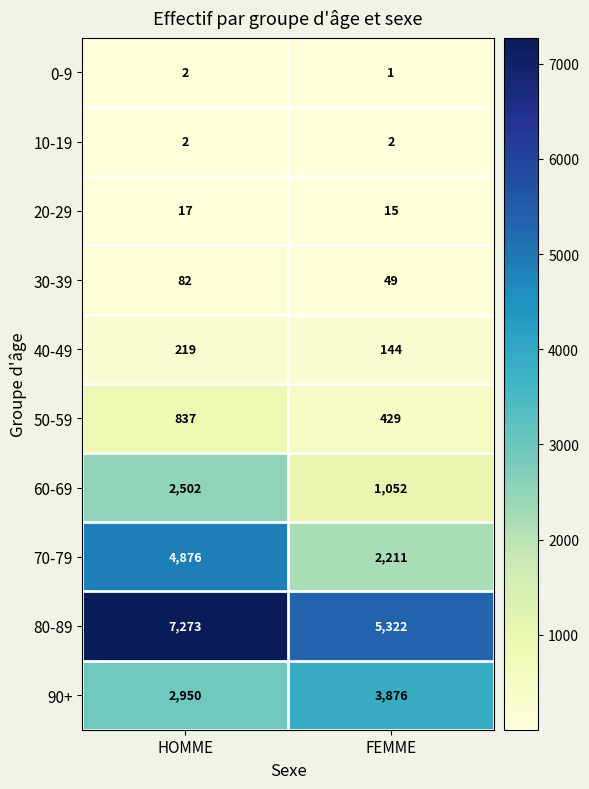

What is the difference between the maximum and minimum values in the 90+ series?

926